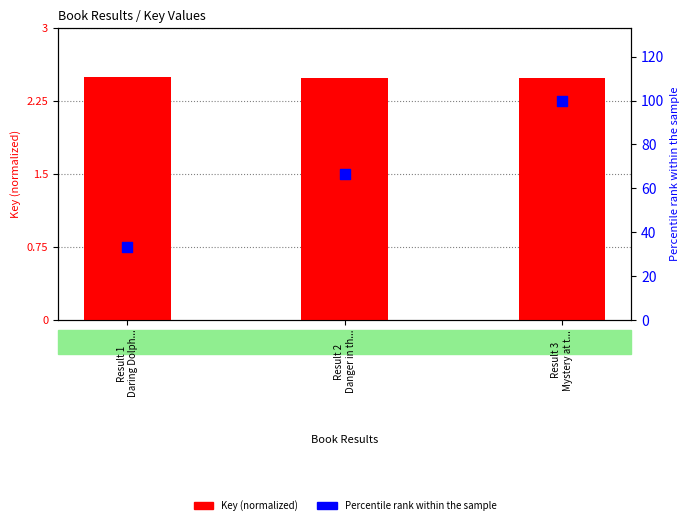

Which series has the largest total across all categories?

Percentile rank